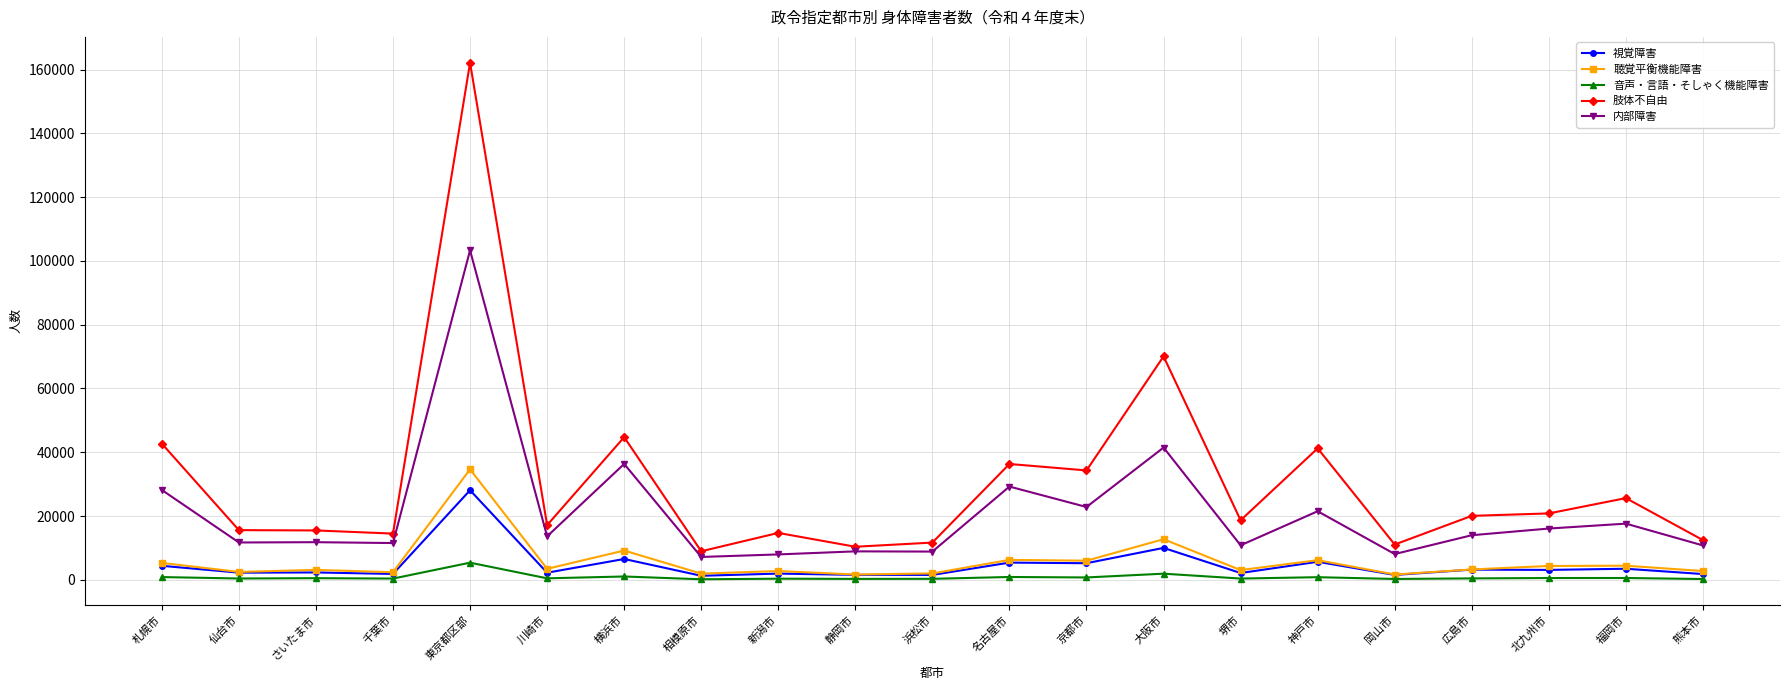

Which series changed the most between 名古屋市 and 京都市?

内部障害